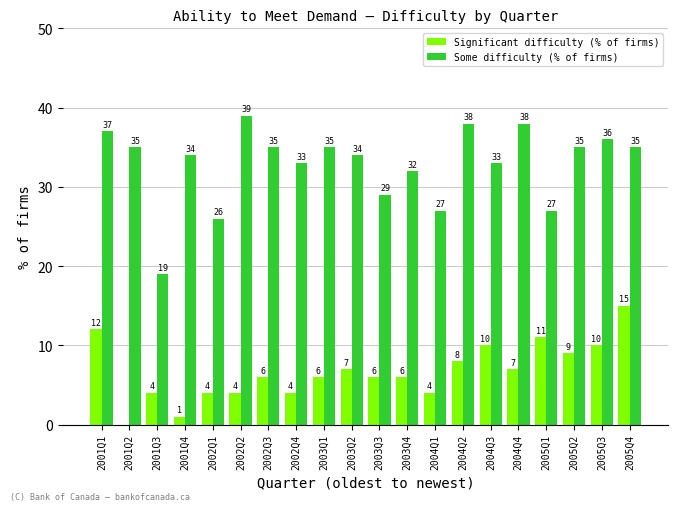

Which series changed the most between 2005Q2 and 2005Q4?

Significant difficulty (% of firms)